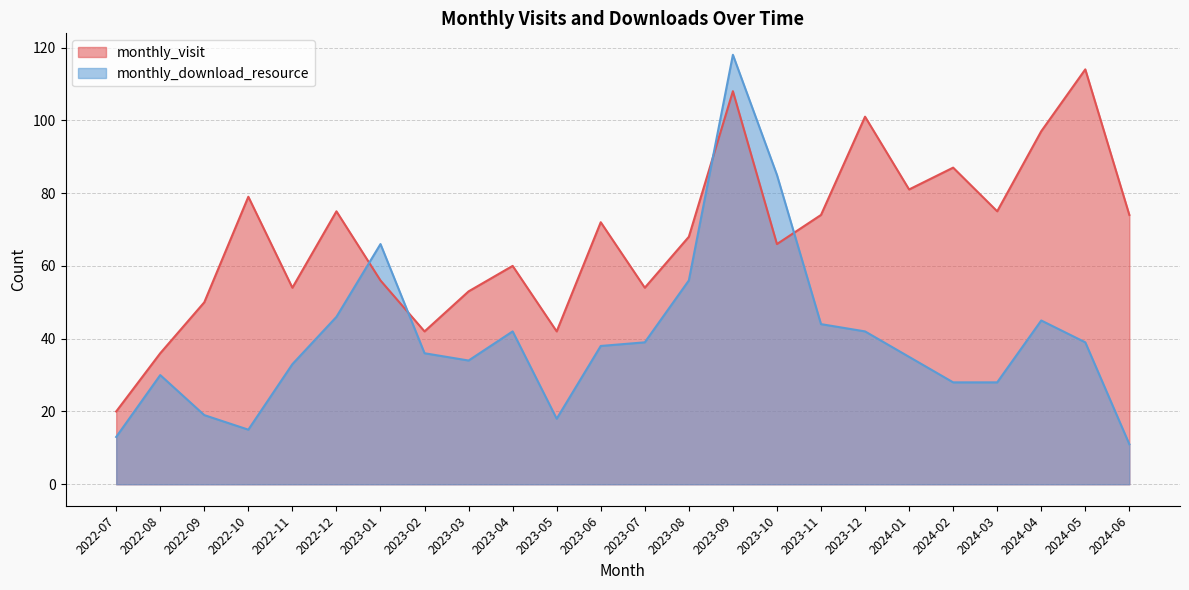

What are all the series names shown in the legend?

monthly_visit, monthly_download_resource